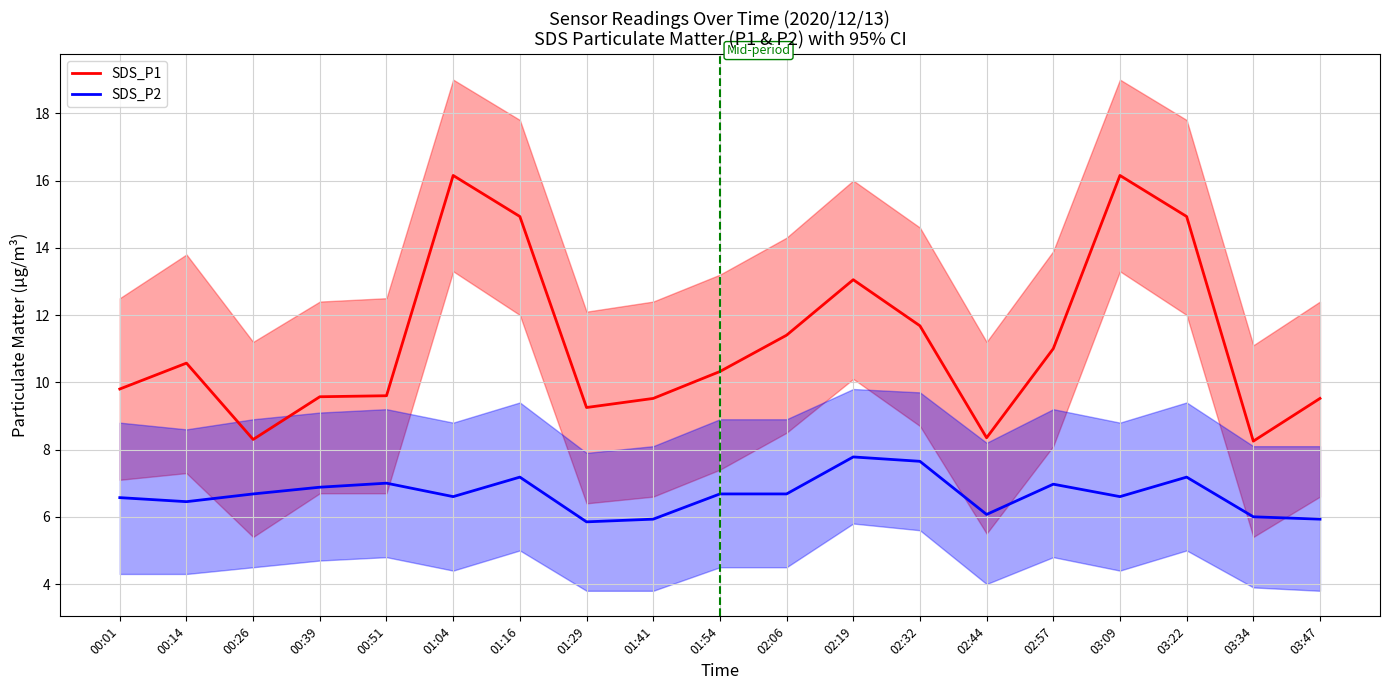

Reading left to right, list all the values displayed in this chart.

SDS_P1: 00:01=9.8	00:14=10.6	00:26=8.3	00:39=9.6	00:51=9.6	01:04=16.1	01:16=14.9	01:29=9.2	01:41=9.5	01:54=10.3	02:06=11.4	02:19=13.1	02:32=11.7	02:44=8.3	02:57=11.0	03:09=16.1	03:22=14.9	03:34=8.2	03:47=9.5
SDS_P2: 00:01=6.6	00:14=6.5	00:26=6.7	00:39=6.9	00:51=7.0	01:04=6.6	01:16=7.2	01:29=5.8	01:41=5.9	01:54=6.7	02:06=6.7	02:19=7.8	02:32=7.7	02:44=6.1	02:57=7.0	03:09=6.6	03:22=7.2	03:34=6.0	03:47=5.9